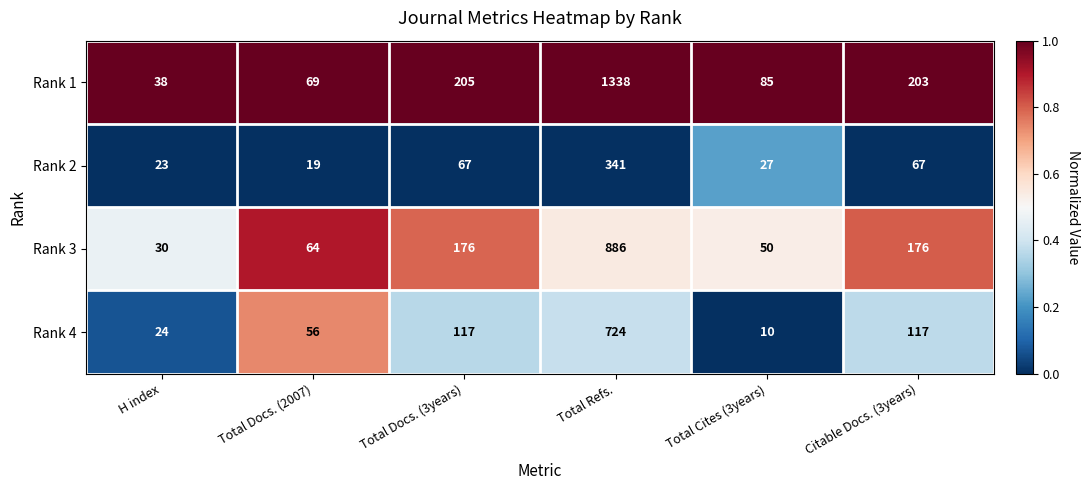

What is the spread (max minus min) of values at H index?

15